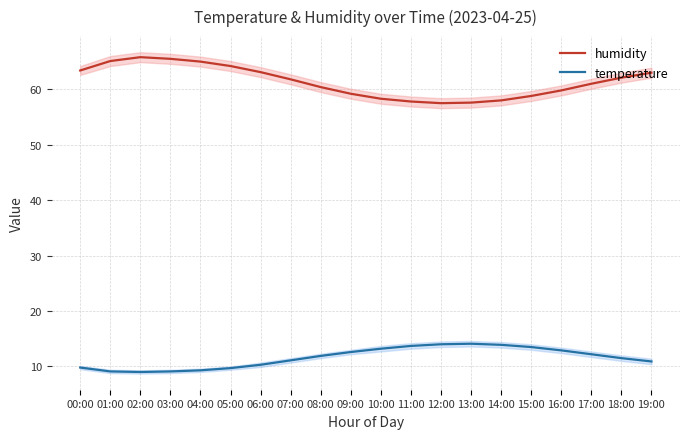

True or false: humidity and temperature cross at least once.

False